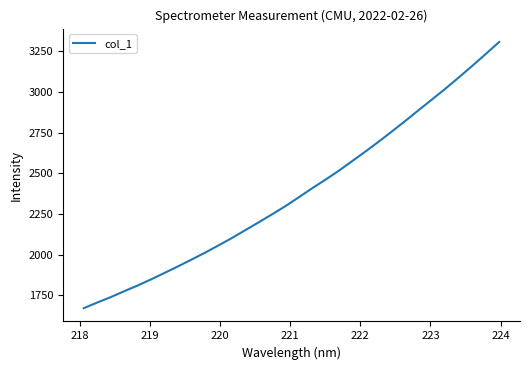

What is the minimum value shown in the chart?

1670.3